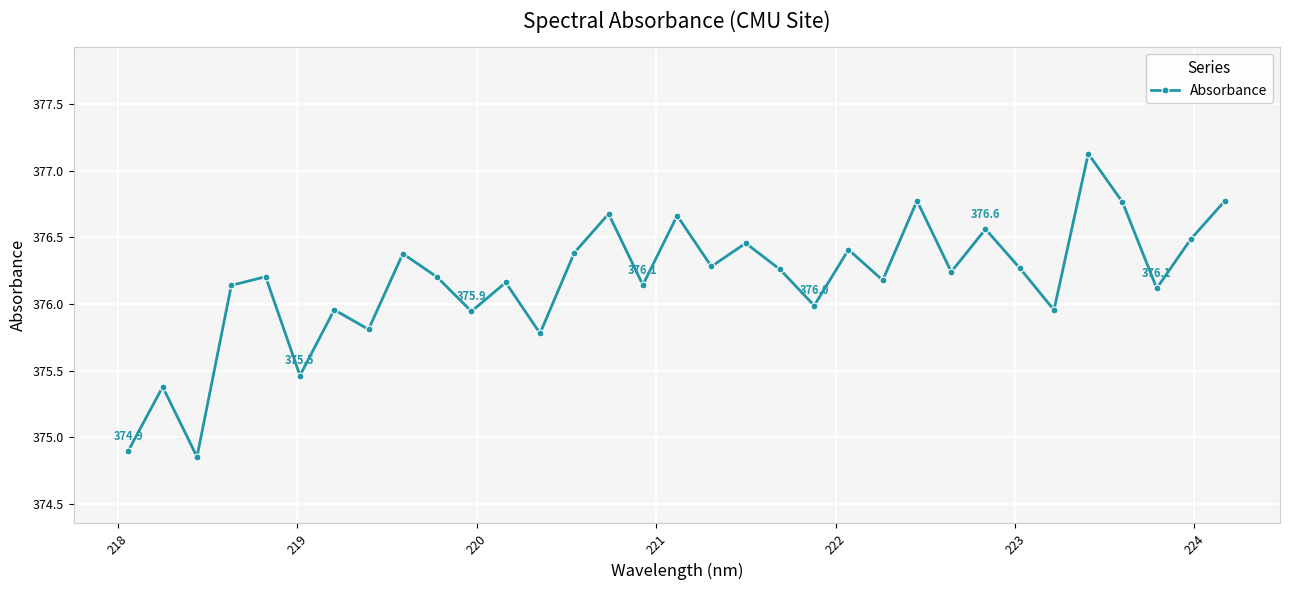

What is the difference between the maximum and second lowest values?

2.2